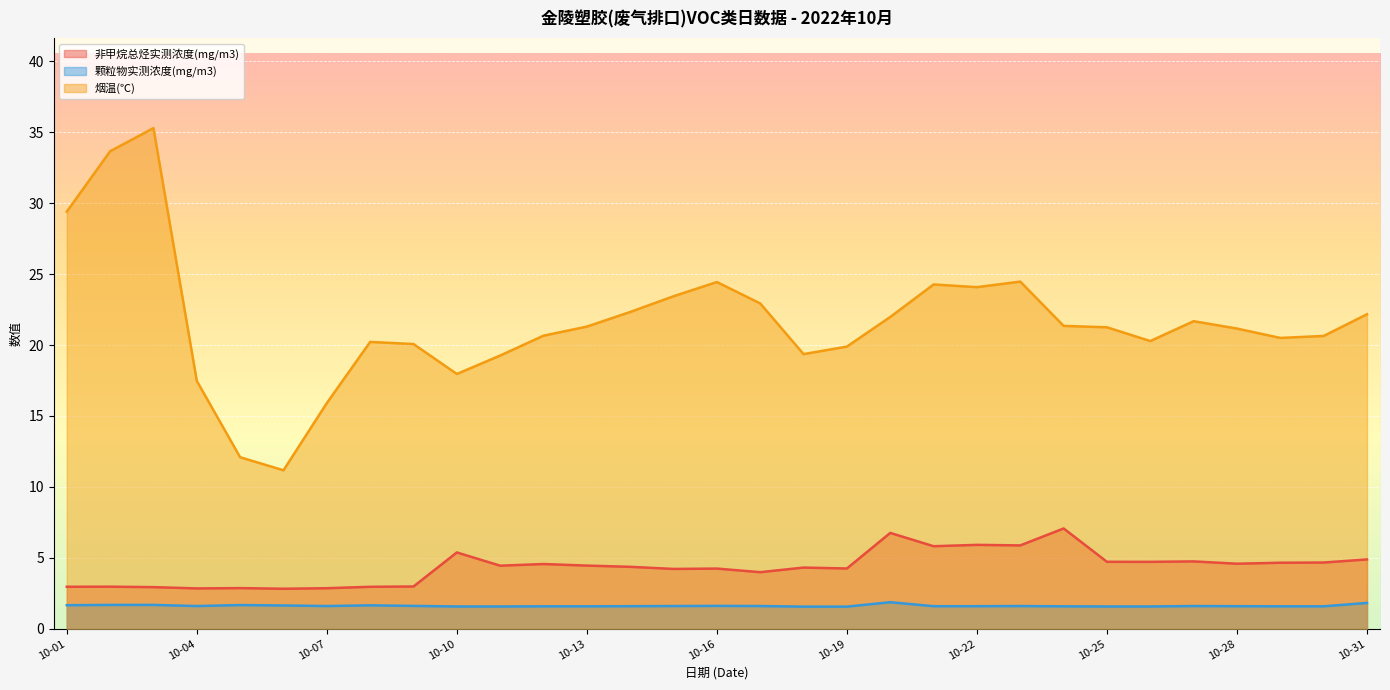

Which series has the widest spread of values?

烟温(℃)